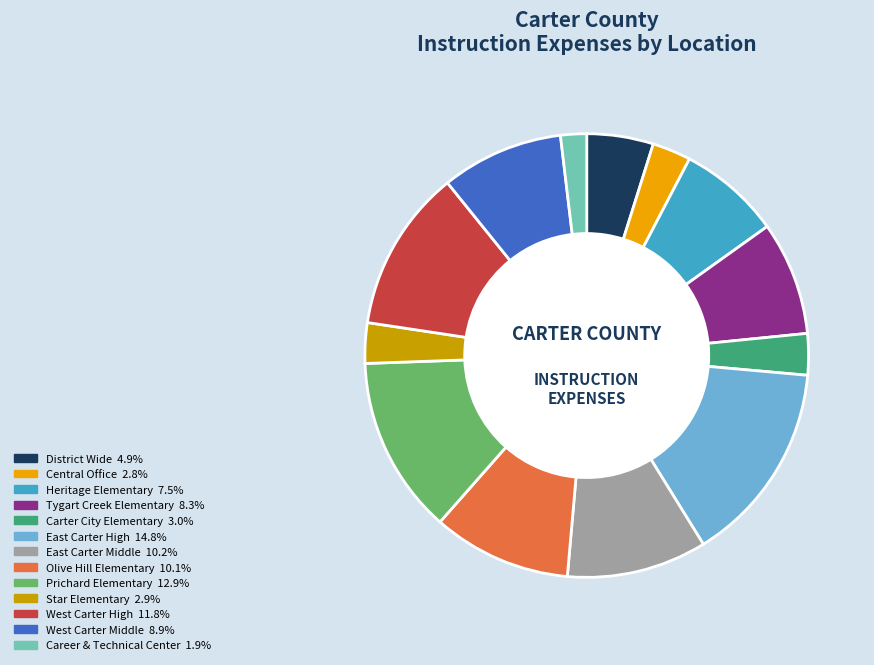

How many segments does this pie chart have?

13